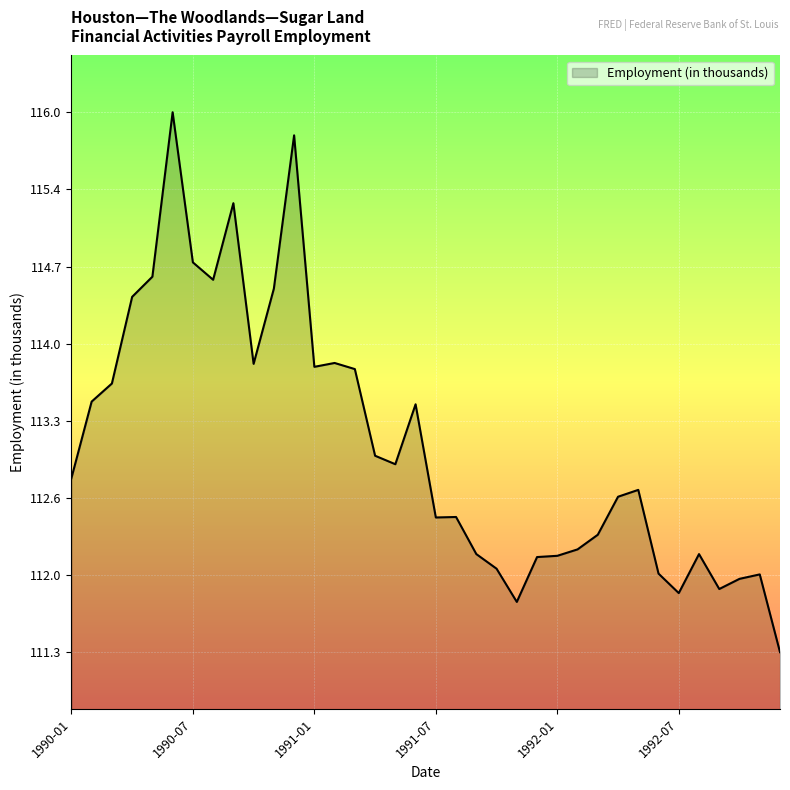

What is the smallest value displayed?

111.3